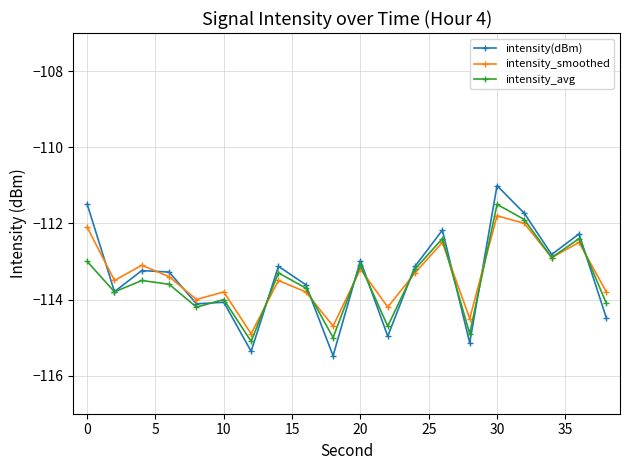

What is the highest value of the intensity_avg series?

-111.5